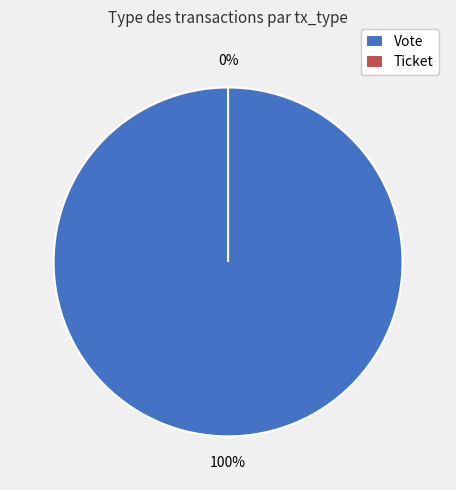

To the nearest percent, what is the average slice percentage?

50%